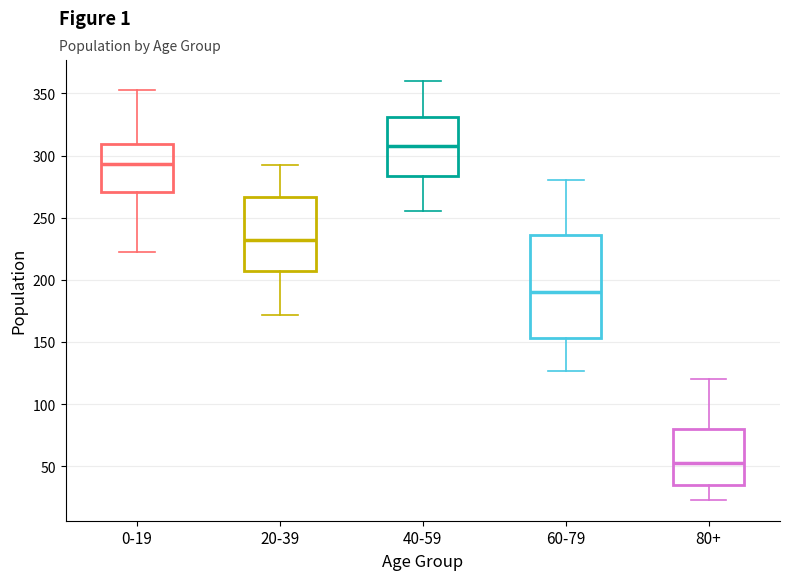

Which box's median line is the lowest?

80+